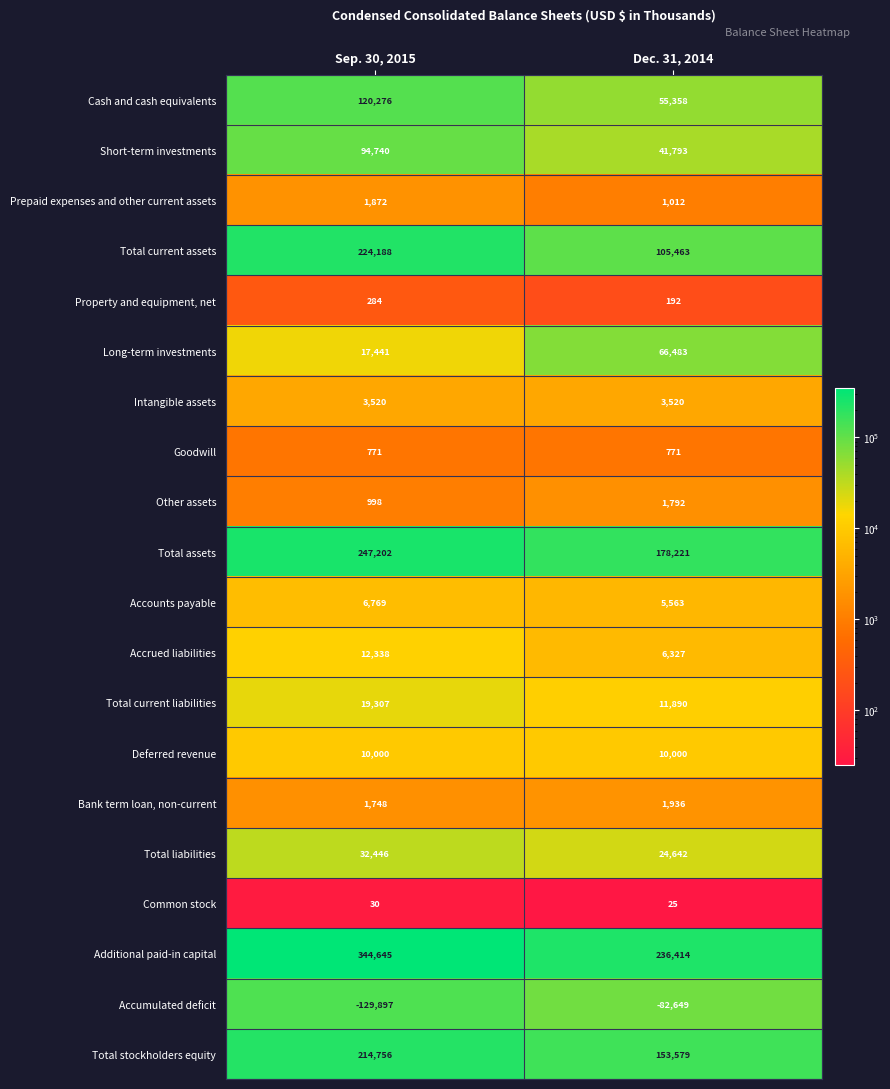

What is the sum of the Total stockholders equity values at Dec. 31, 2014 and Sep. 30, 2015?

368335